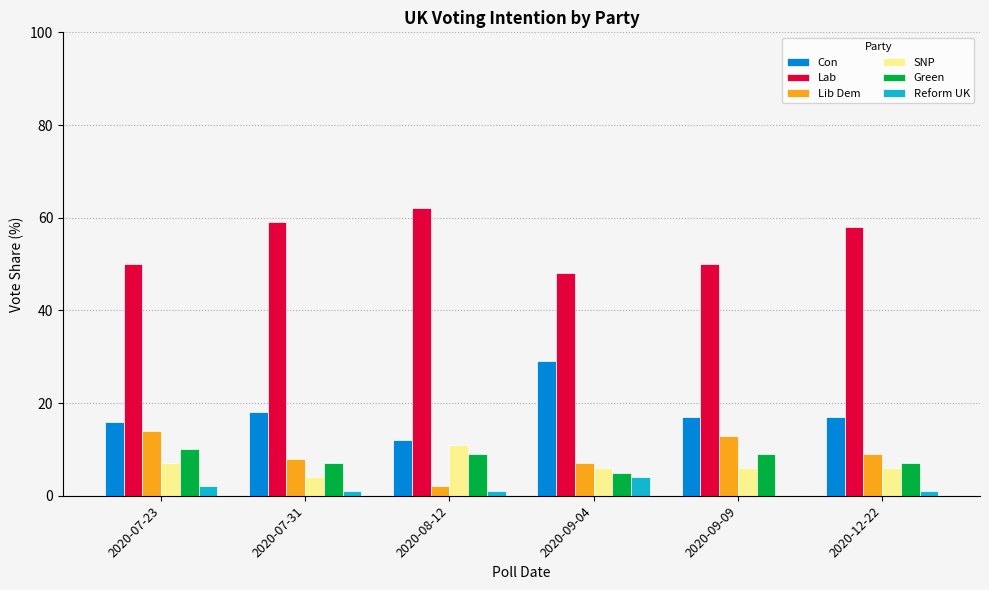

What is the total value across all series at 2020-07-23?

99.0